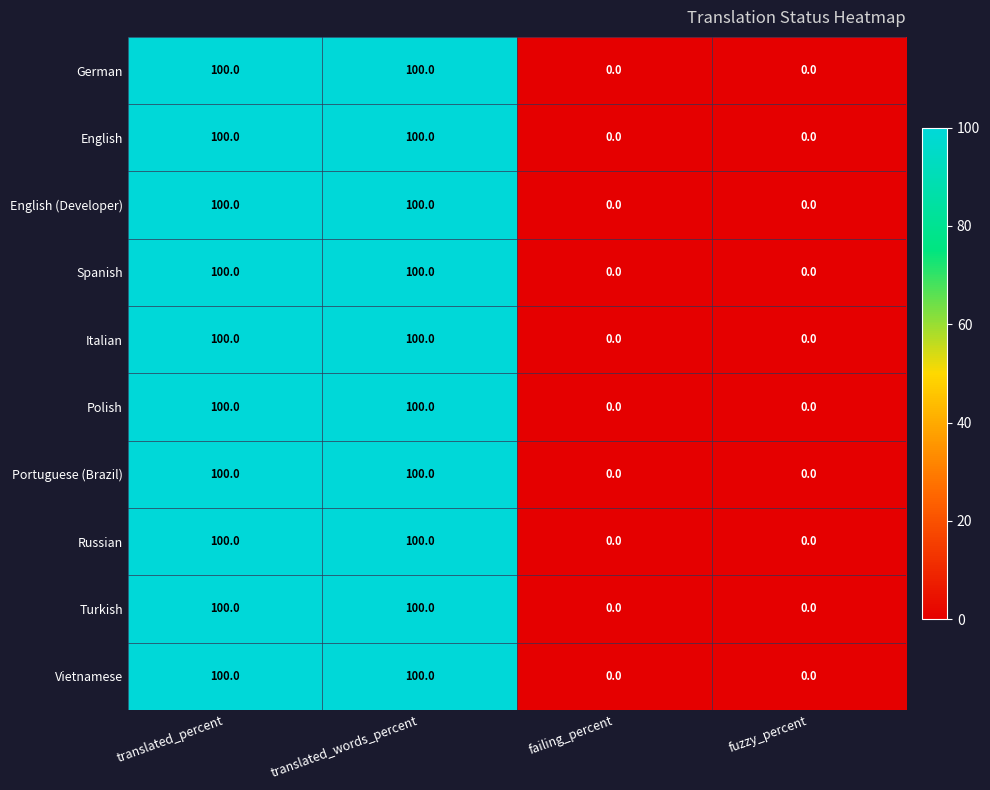

What is the maximum value for English?

100